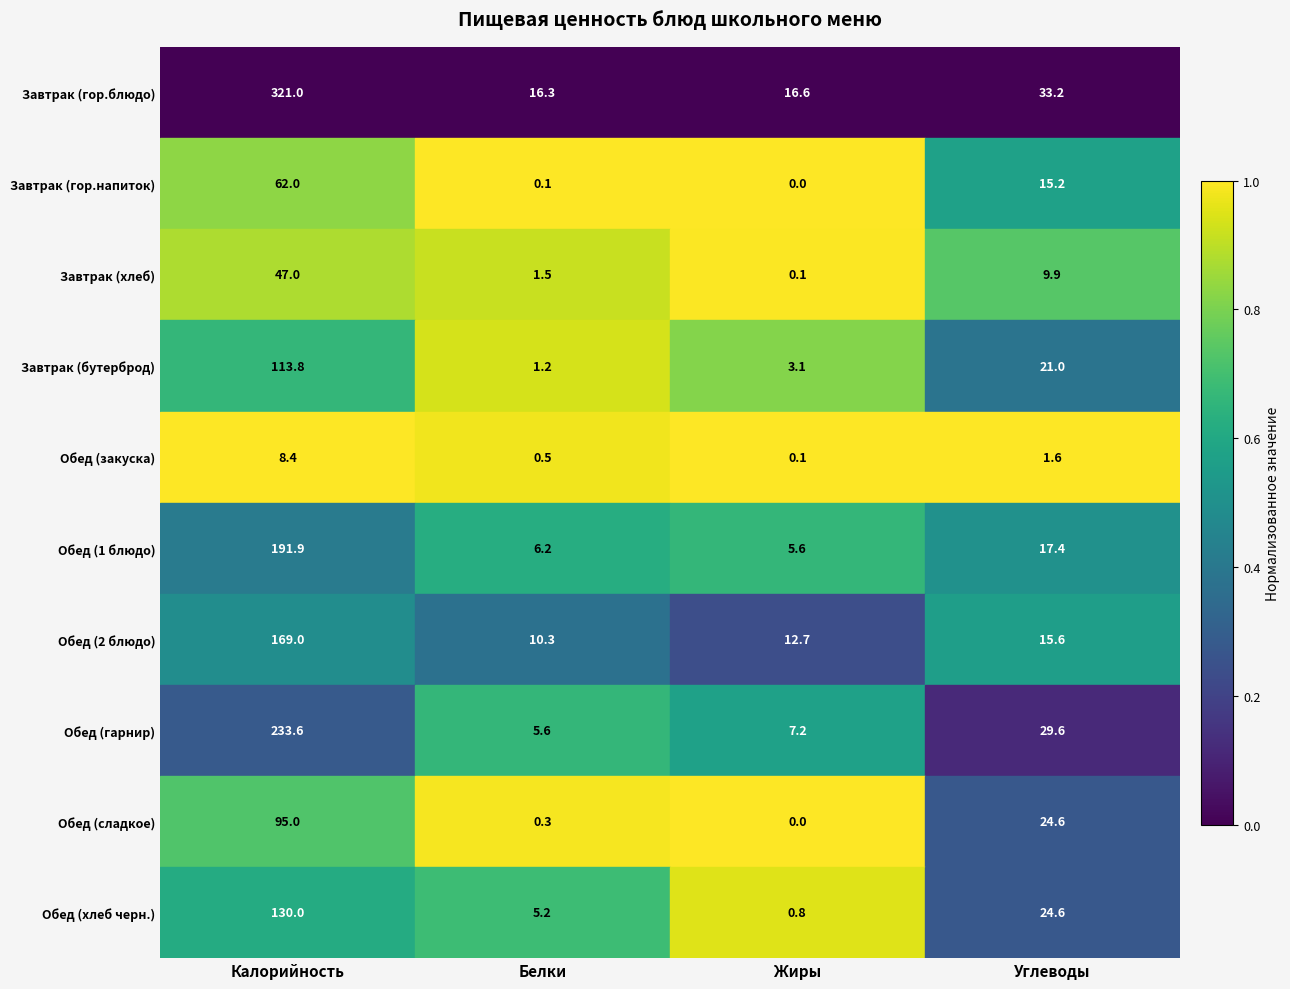

At which label does Обед (2 блюдо) first exceed 15?

Калорийность